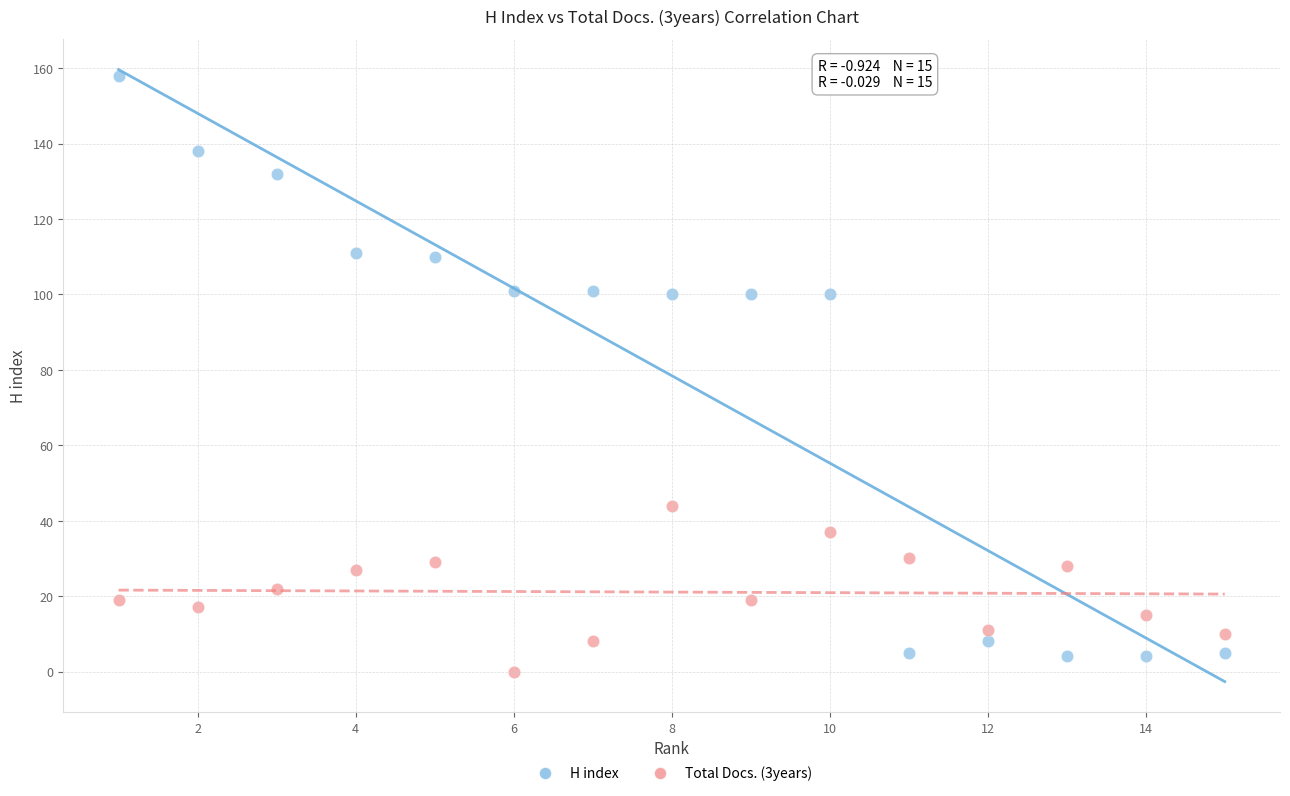

What is the X range (max minus min) for the scatter plot?

14